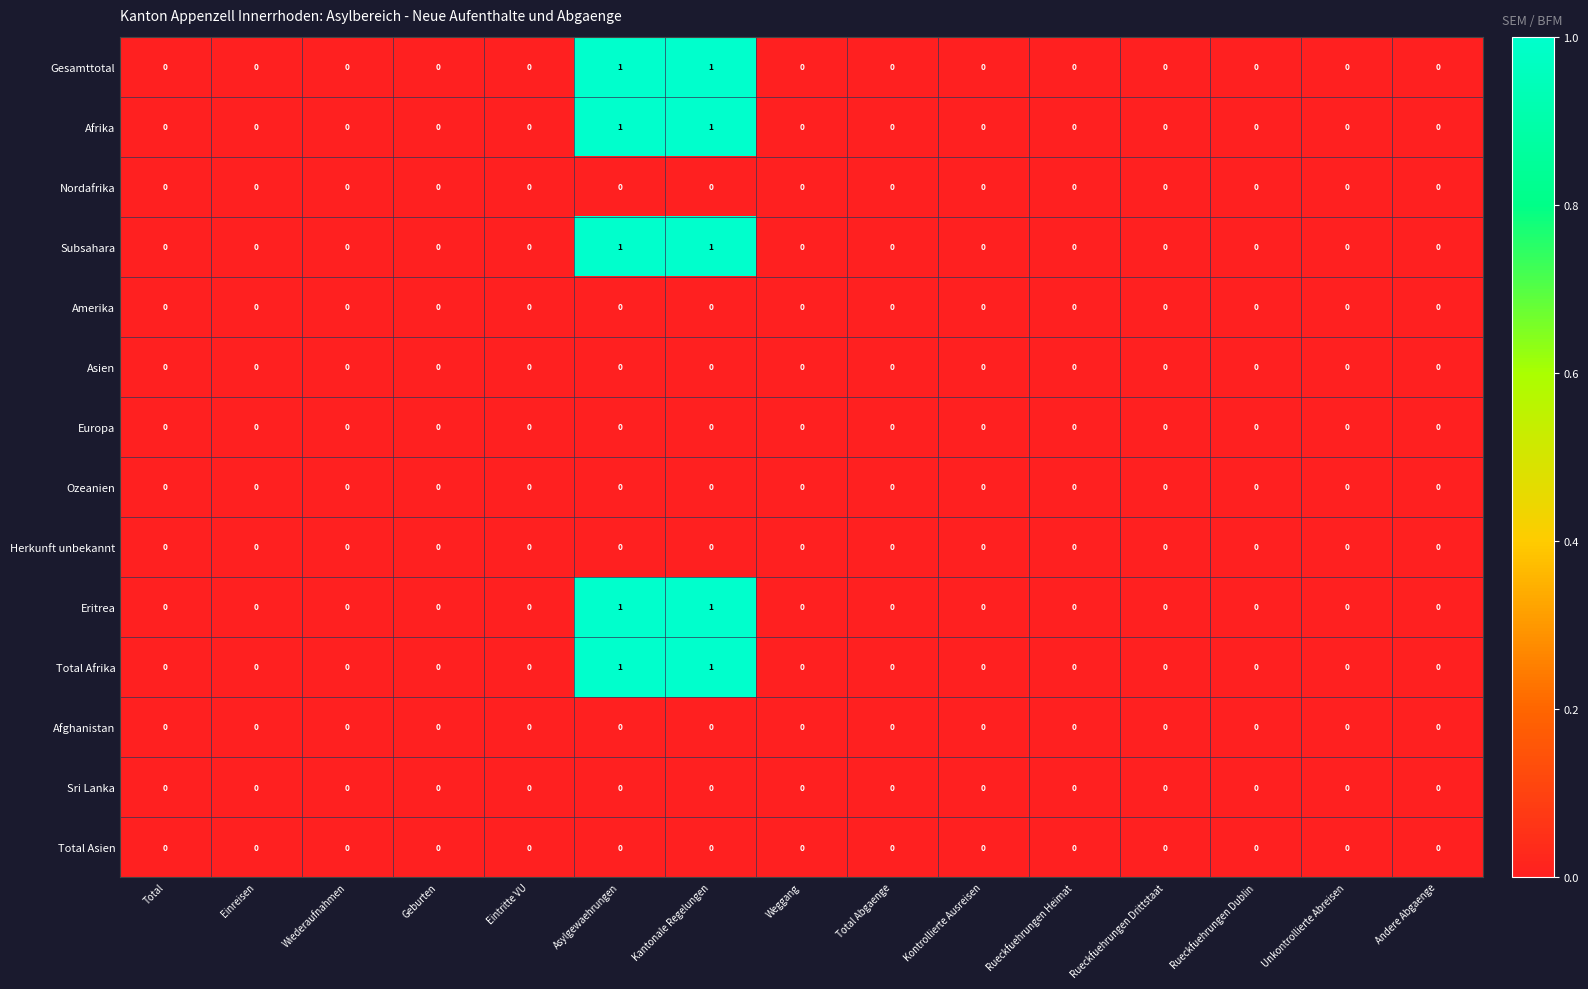

The Europa series shows 0 at Kantonale Regelungen. True or false?

True